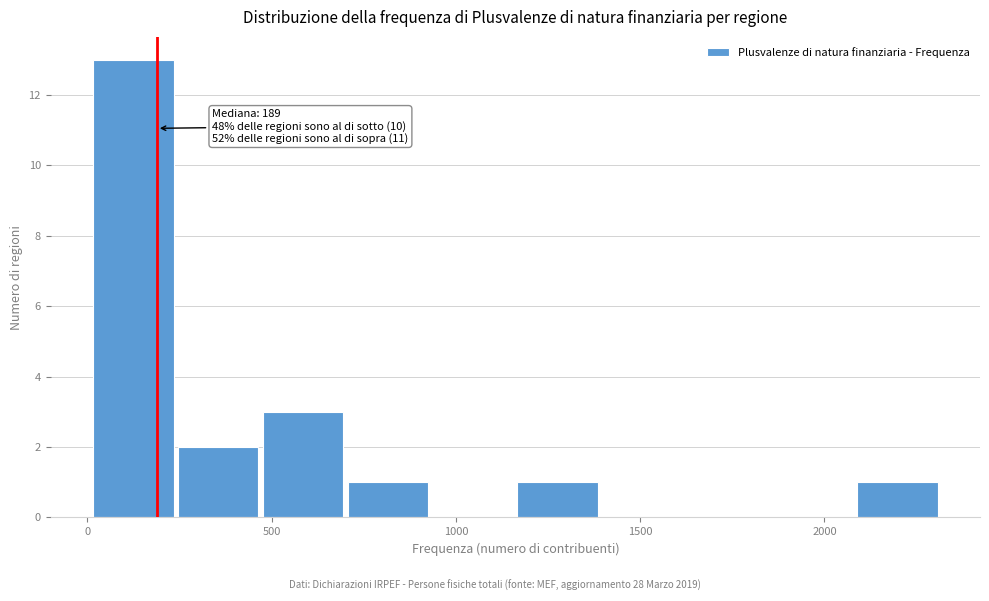

Over which range of the x-axis is the bar tallest?

0 to 250